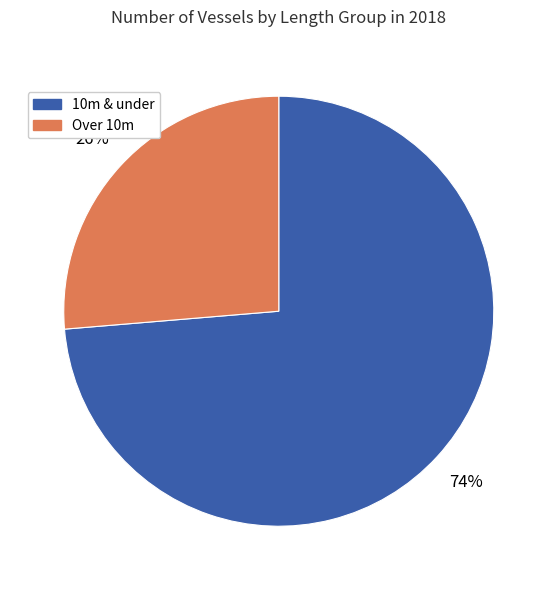

To the nearest percent, what is the average slice percentage?

50%